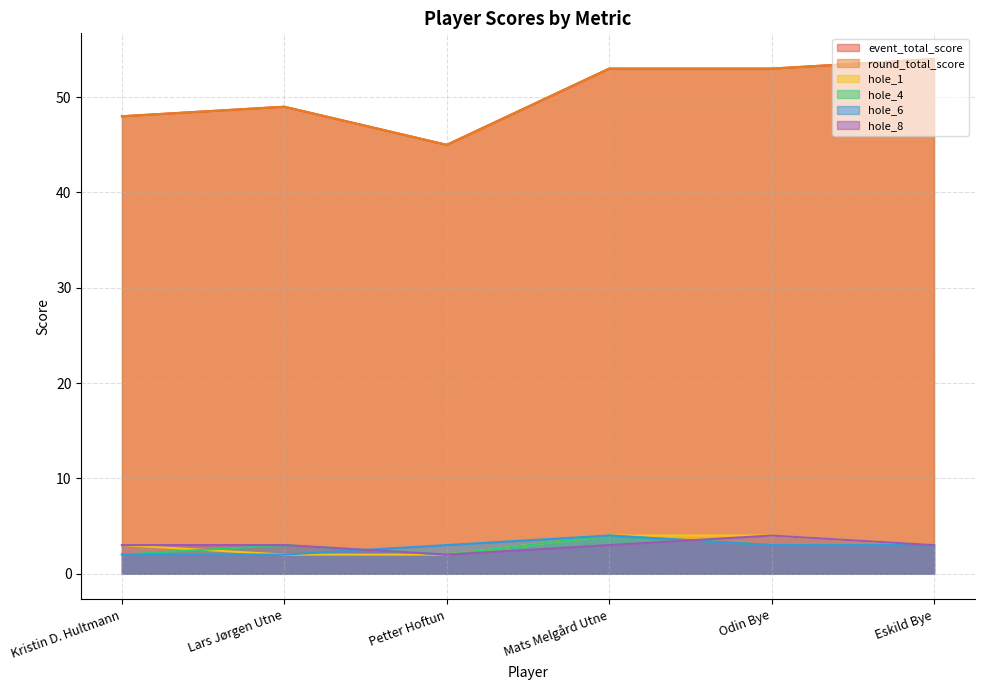

Read the hole_4 value at Mats Melgård Utne.

4